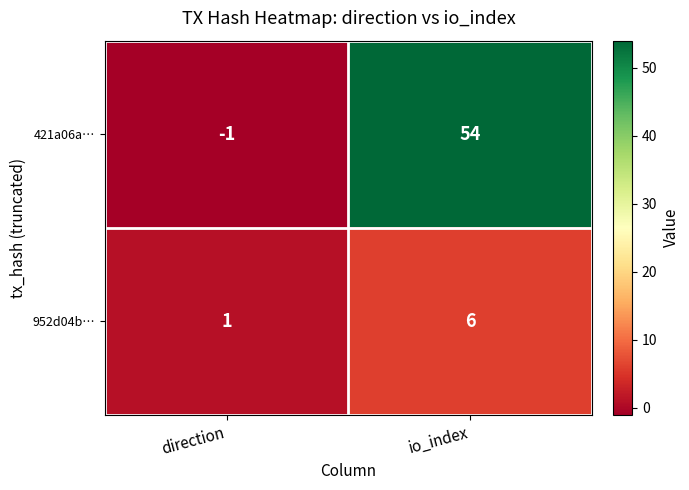

Reading left to right, extract all data points from this chart.

421a06a…: -1	54
952d04b…: 1	6